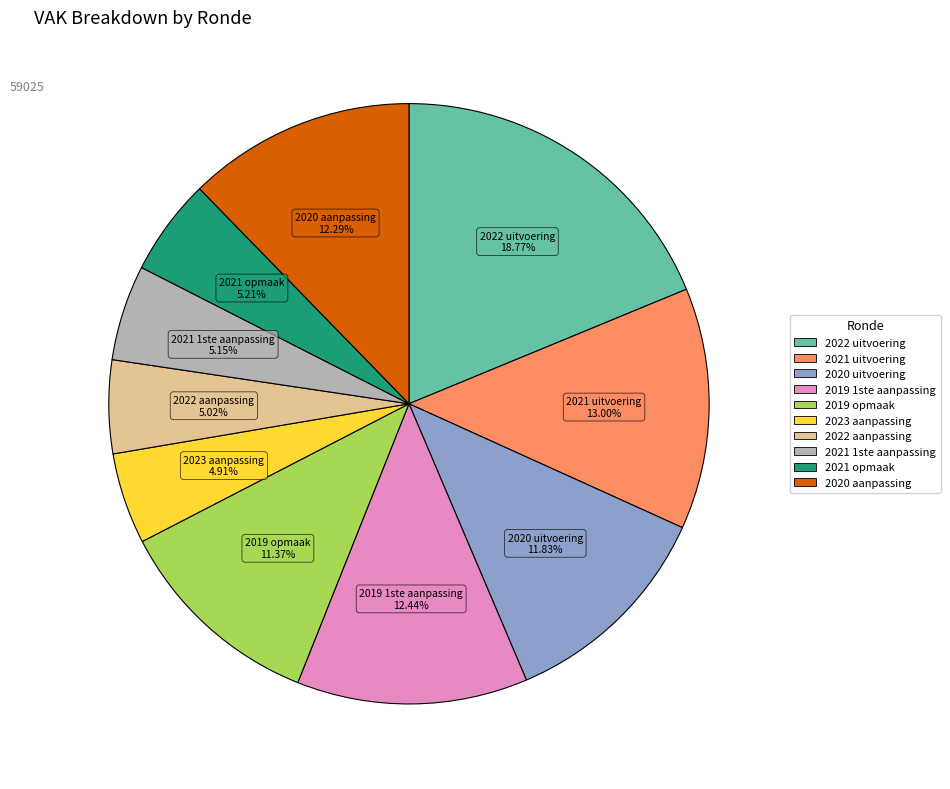

Is 2022 uitvoering the majority of the pie?

No